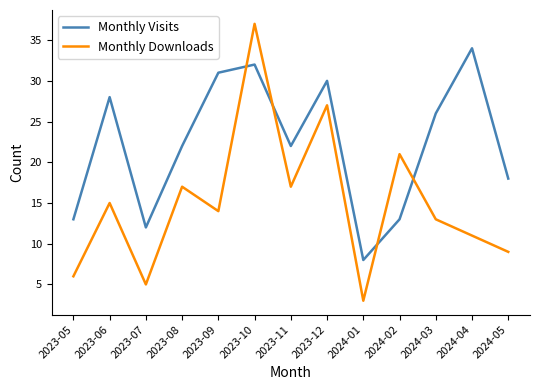

What is the difference between the maximum and minimum values in the Monthly Downloads series?

34